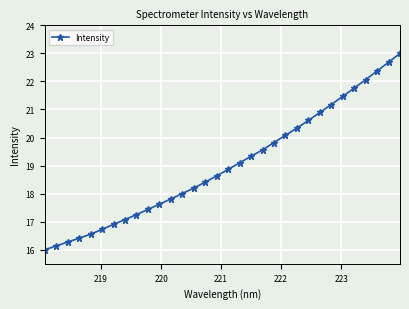

What is the value of the 8th point from the left?

17.1